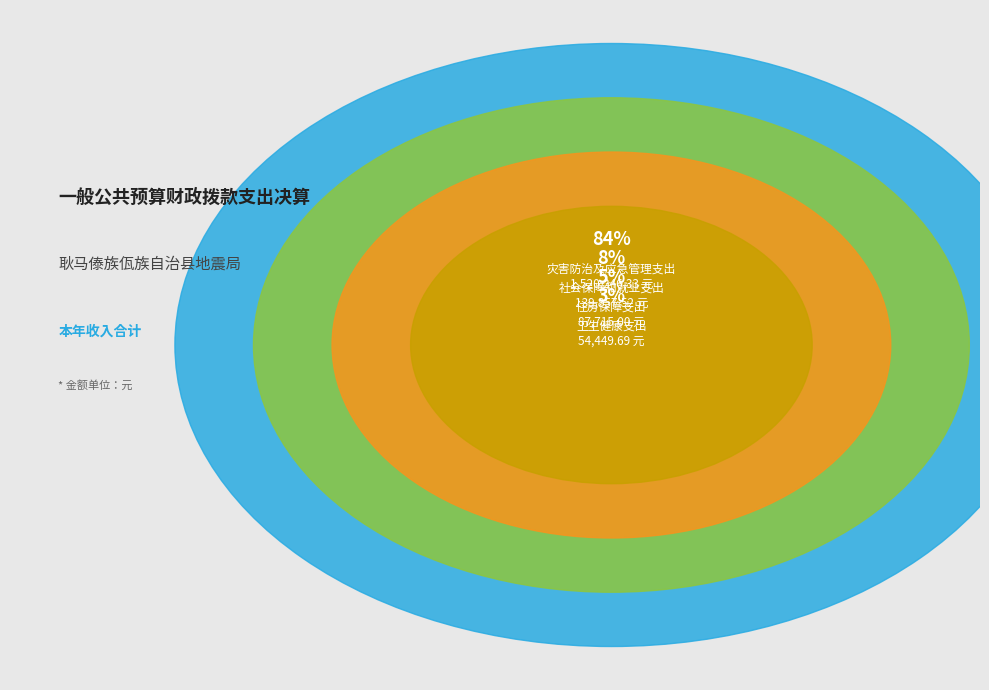

What percentage do 卫生健康支出 and 灾害防治及应急管理支出 together represent?

87.4%